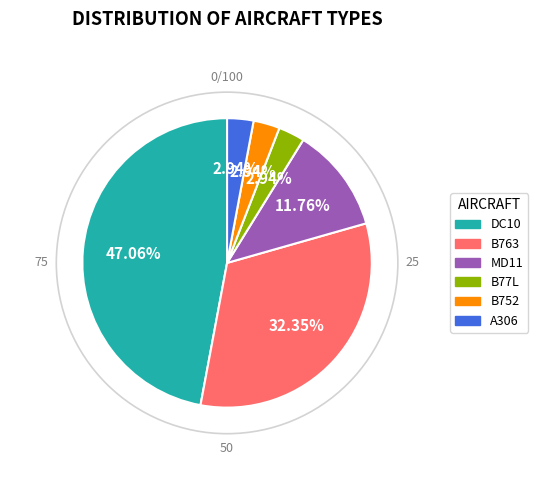

To the nearest percent, what percentage of the pie is B752?

3%